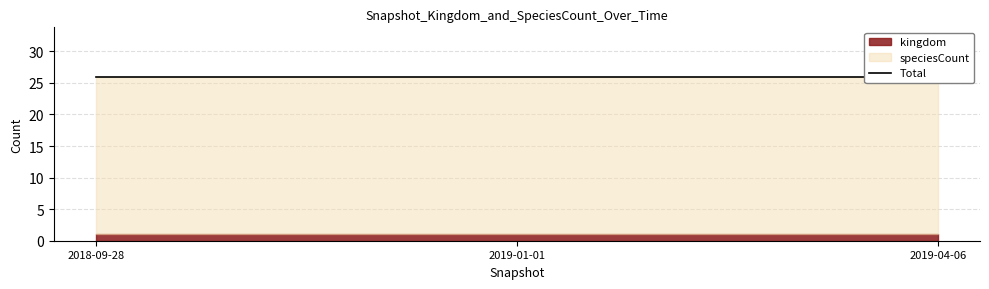

What is the smallest value displayed?

1